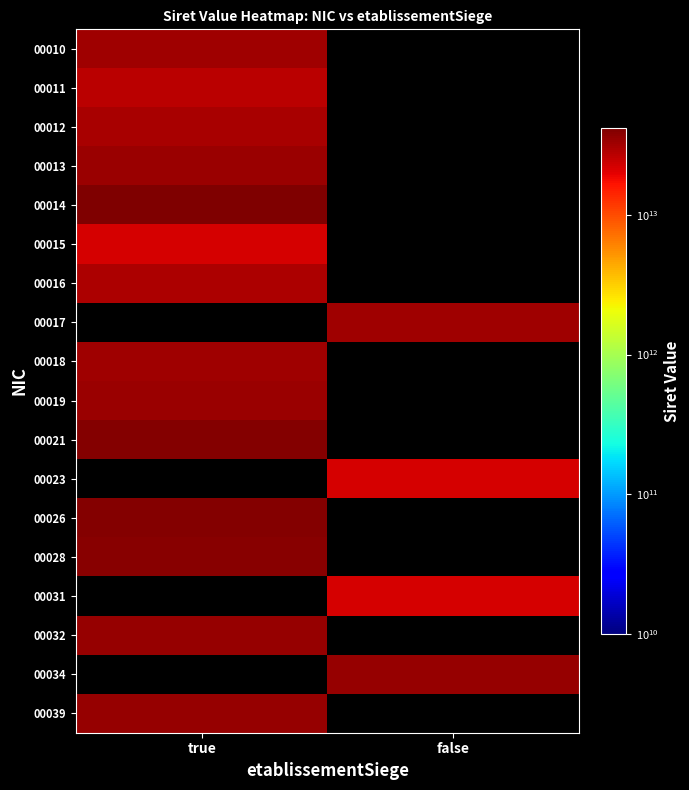

List the labels in order of 00023 value, largest first.

true, false